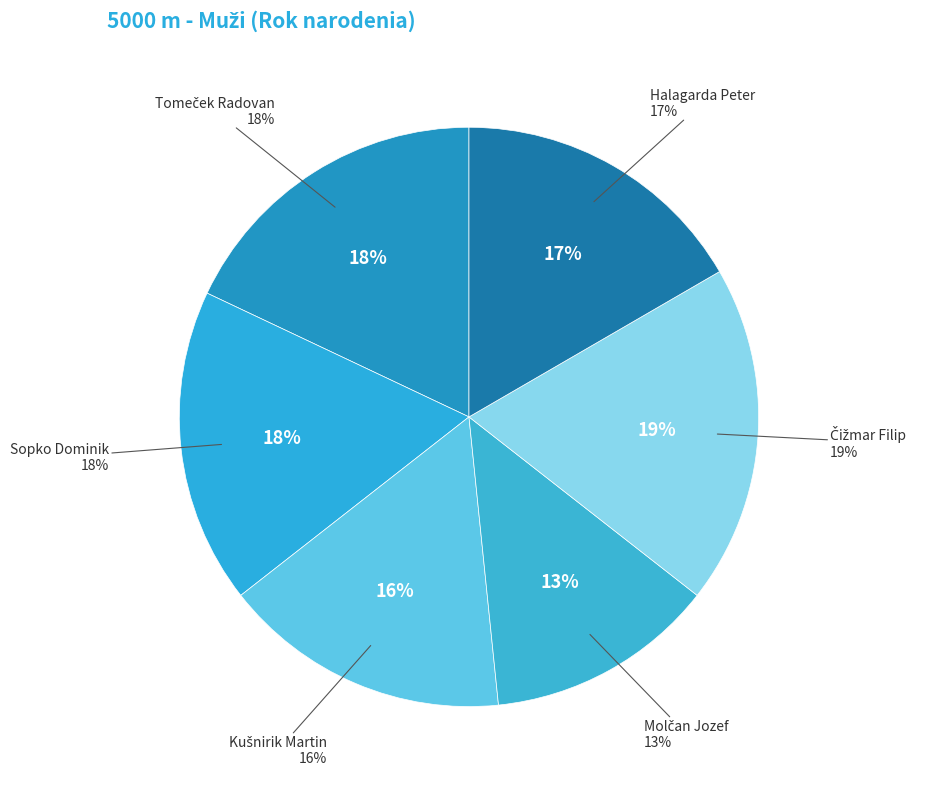

What is the total percentage of Sopko Dominik and Halagarda Peter?

34.2%